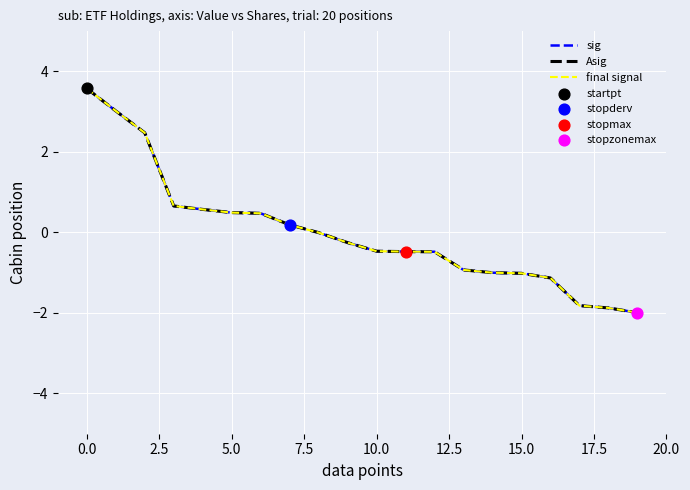

Which series has the widest spread of values?

sig